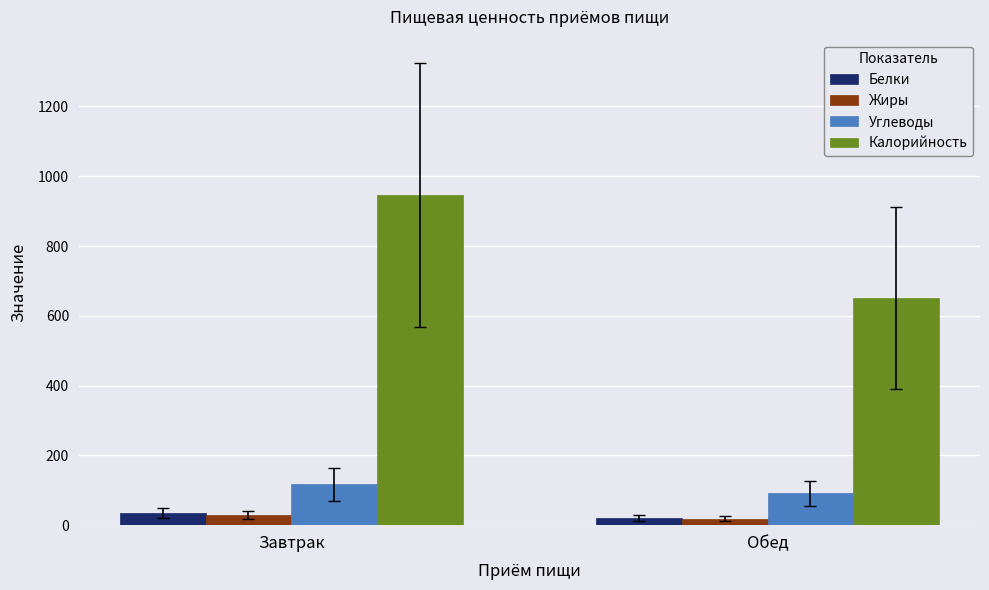

What is the sum of all Калорийность values?

1597.7